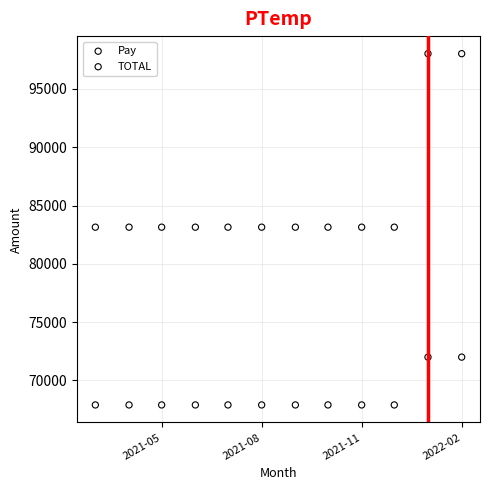

Which series has the largest Y range (max minus min)?

TOTAL